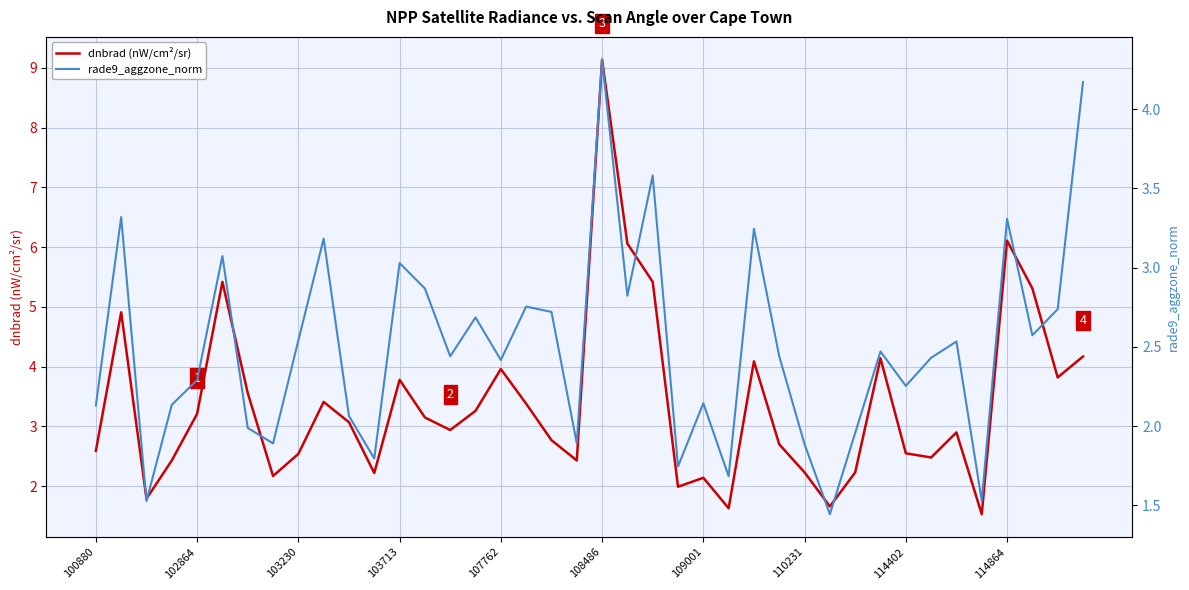

How many values in the dnbrad (nW/cm²/sr) series exceed 3?

20